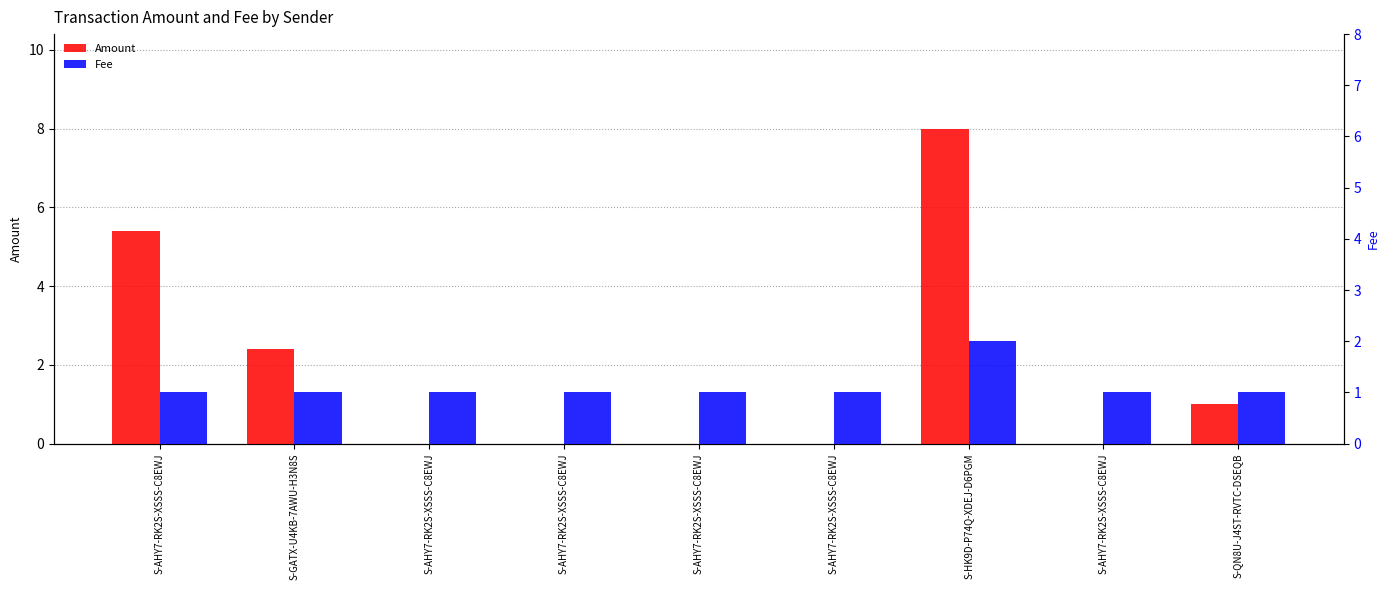

Reading right to left, transcribe all the data shown in this chart.

Amount: S-QN8U-J4ST-RVTC-DSEQB=1.0	S-AHY7-RK2S-XSSS-C8EWJ=0.0	S-HK9D-P74Q-XDEJ-D6PGM=8.0	S-AHY7-RK2S-XSSS-C8EWJ=0.0	S-AHY7-RK2S-XSSS-C8EWJ=0.0	S-AHY7-RK2S-XSSS-C8EWJ=0.0	S-AHY7-RK2S-XSSS-C8EWJ=0.0	S-GATX-U4KB-7AWU-H3N8S=2.4	S-AHY7-RK2S-XSSS-C8EWJ=5.4
Fee: S-QN8U-J4ST-RVTC-DSEQB=1.0	S-AHY7-RK2S-XSSS-C8EWJ=1.0	S-HK9D-P74Q-XDEJ-D6PGM=2.0	S-AHY7-RK2S-XSSS-C8EWJ=1.0	S-AHY7-RK2S-XSSS-C8EWJ=1.0	S-AHY7-RK2S-XSSS-C8EWJ=1.0	S-AHY7-RK2S-XSSS-C8EWJ=1.0	S-GATX-U4KB-7AWU-H3N8S=1.0	S-AHY7-RK2S-XSSS-C8EWJ=1.0